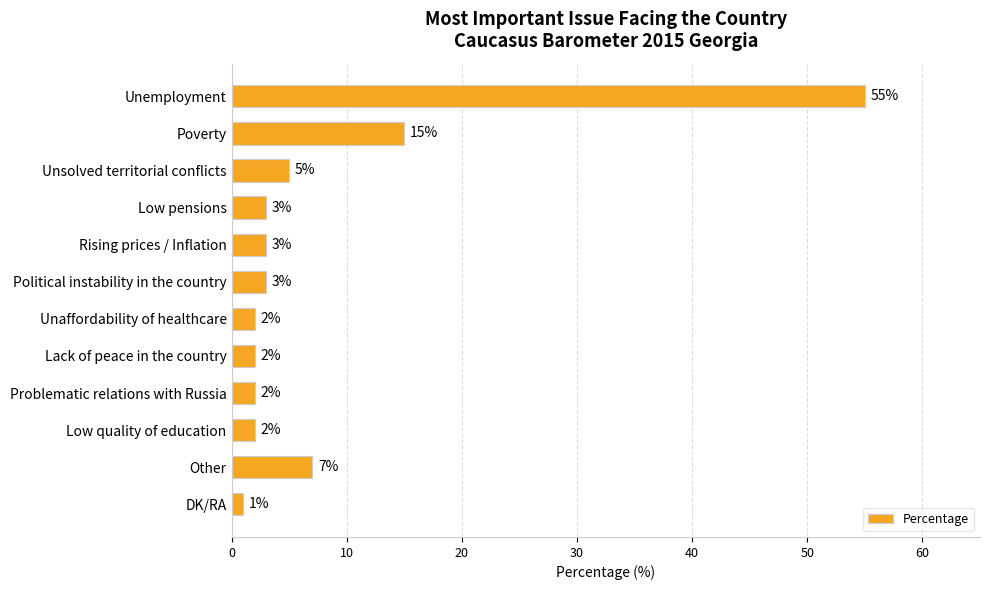

Which has a higher value, Low pensions or Lack of peace in the country?

Low pensions